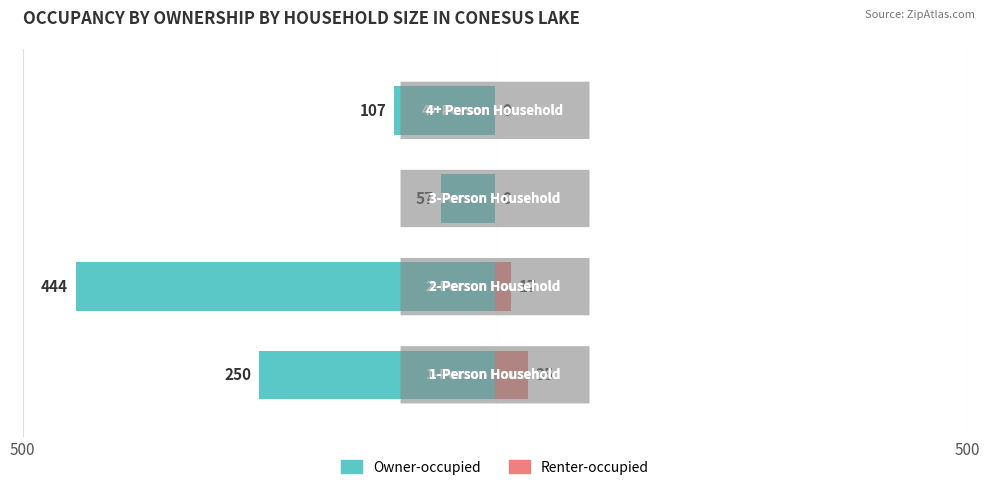

What is the difference between the highest and lowest values at 500?

285